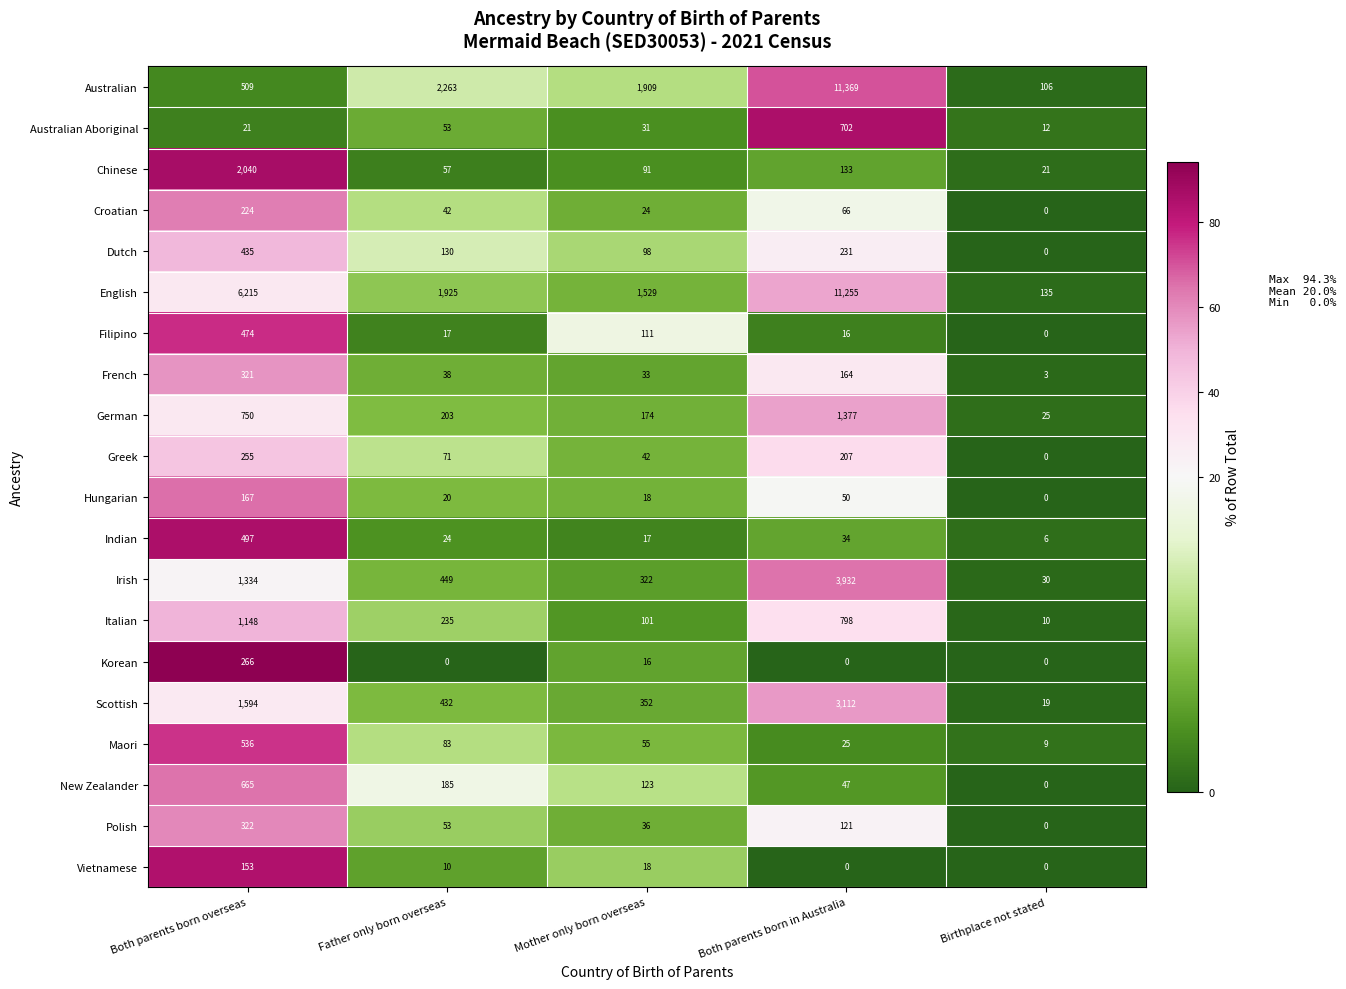

What is the difference between the highest and lowest values at Both parents born overseas?

6194